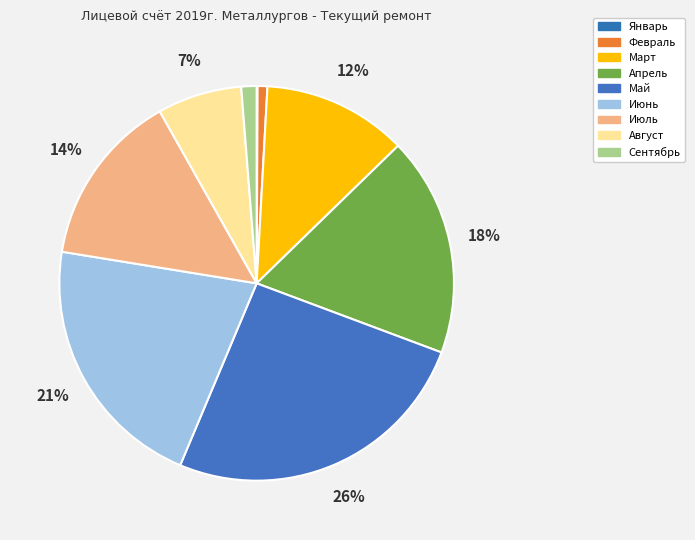

What is the largest slice in the pie chart?

Май